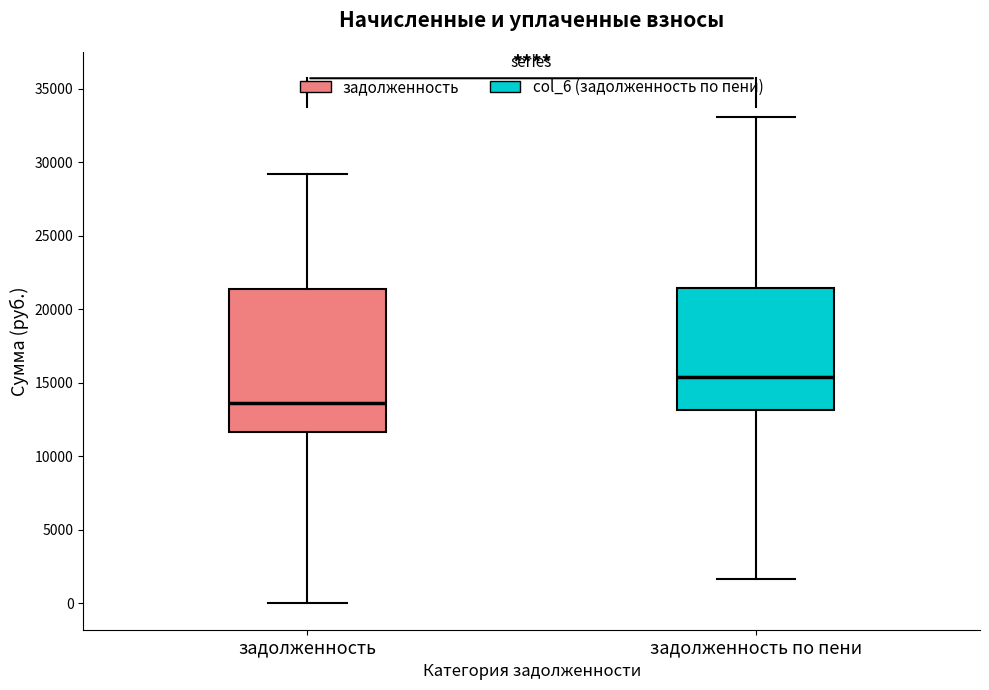

Reading left to right, transcribe this box plot: for each box, give where its median line is, the range the box spans, and where its two whiskers end, as read against the y-axis. The values are not printed on the chart, so give them approximately, as read against the axis.

задолженность: median 13500, box 11500 to 21500, whiskers 0 to 29000
задолженность по пени: median 15500, box 13000 to 21500, whiskers 1500 to 33000